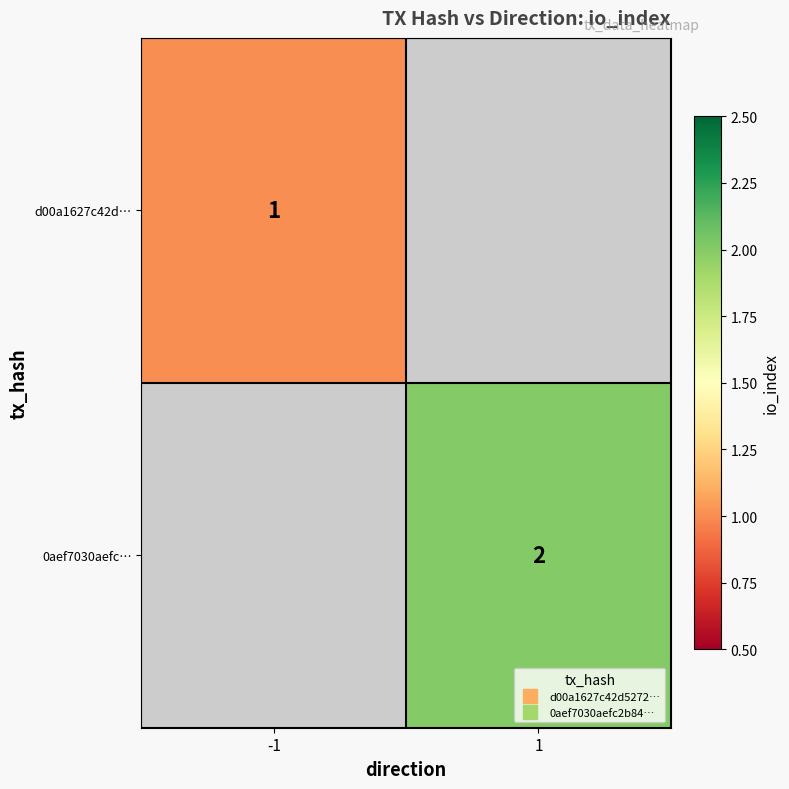

At how many categories does at least one series exceed 1?

1